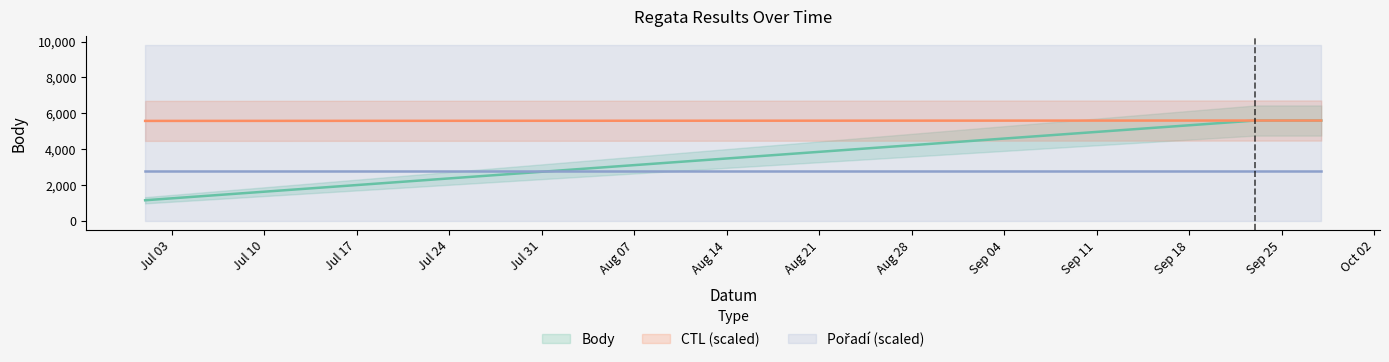

Does the chart display data point markers on the line(s)?

No